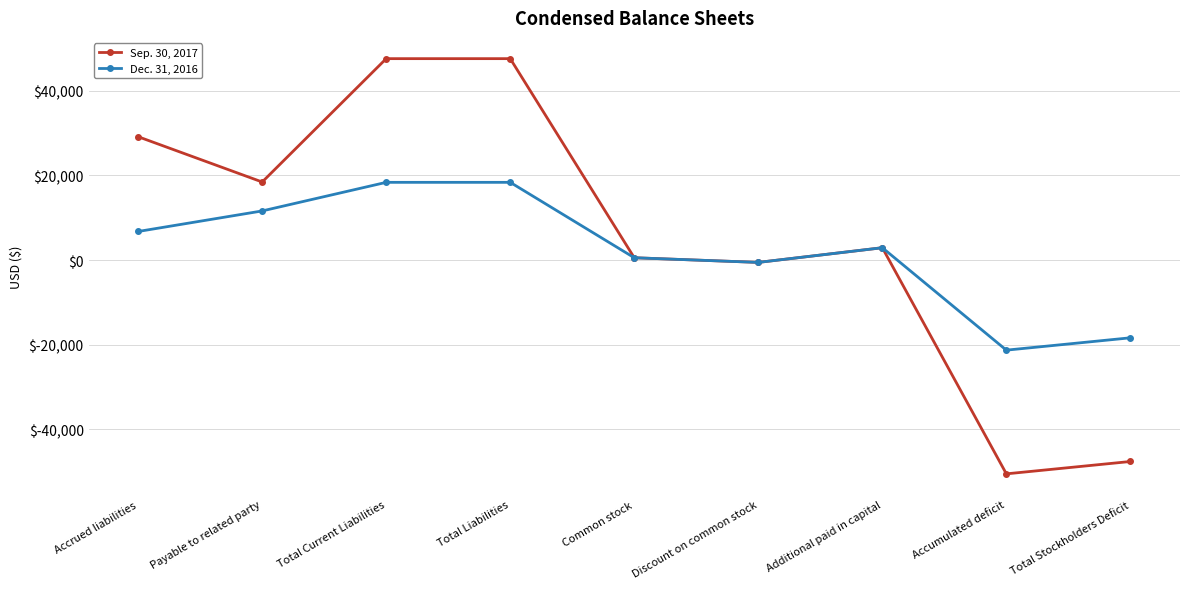

At how many categories does at least one series exceed 3548?

4